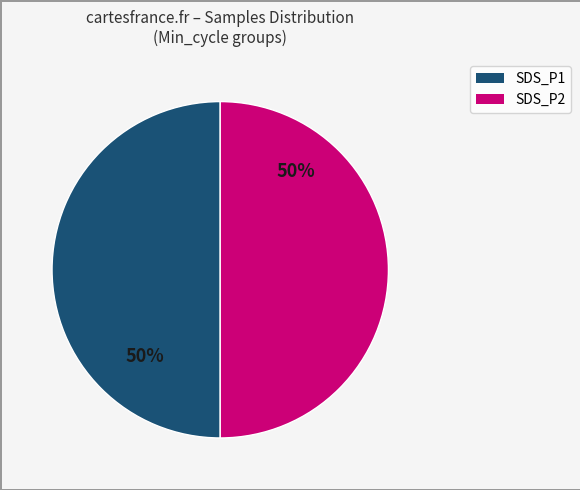

To the nearest percent, what is the average slice percentage?

50%